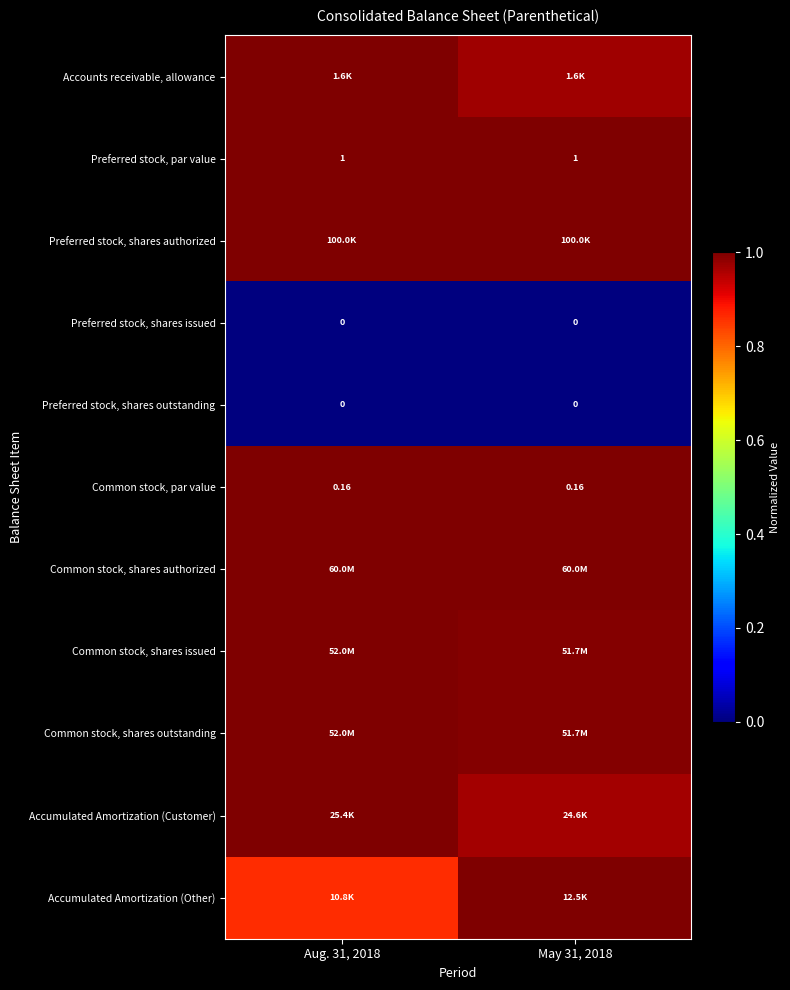

Is it true that Accumulated Amortization (Other) equals 1.7 at May 31, 2018?

False